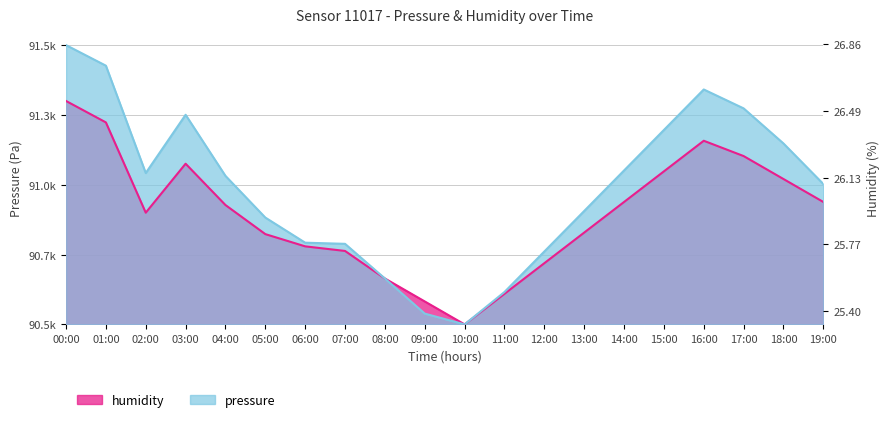

How many lines are shown in the chart?

2